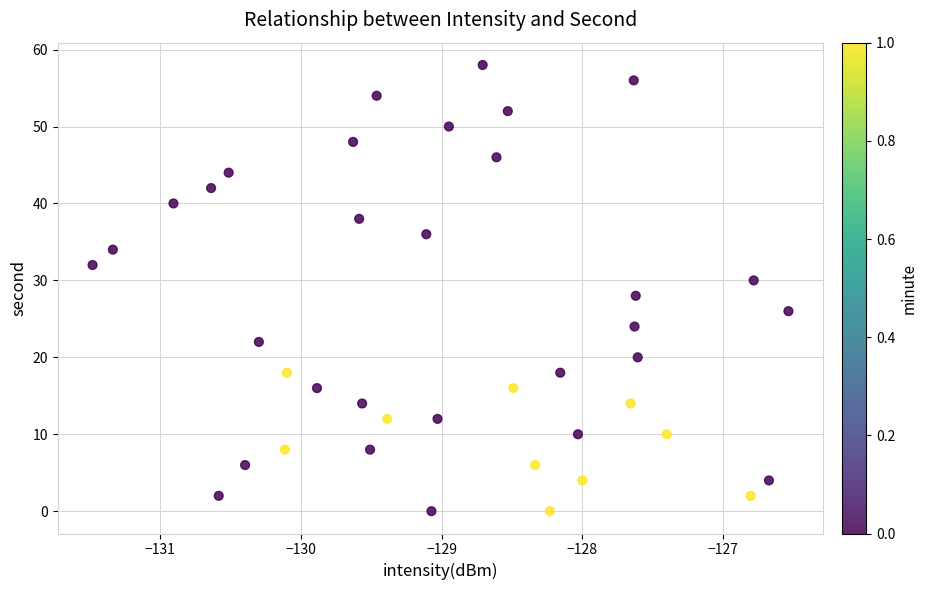

What is the range of Y values (max minus min)?

58